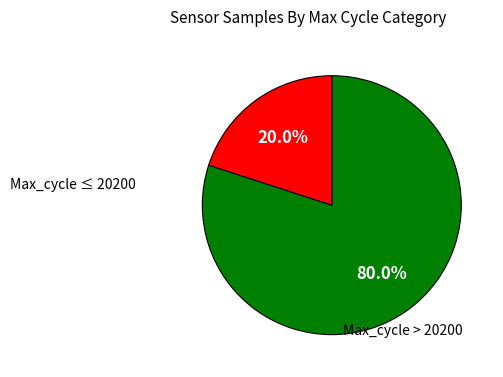

Is there a majority slice in this chart?

Yes